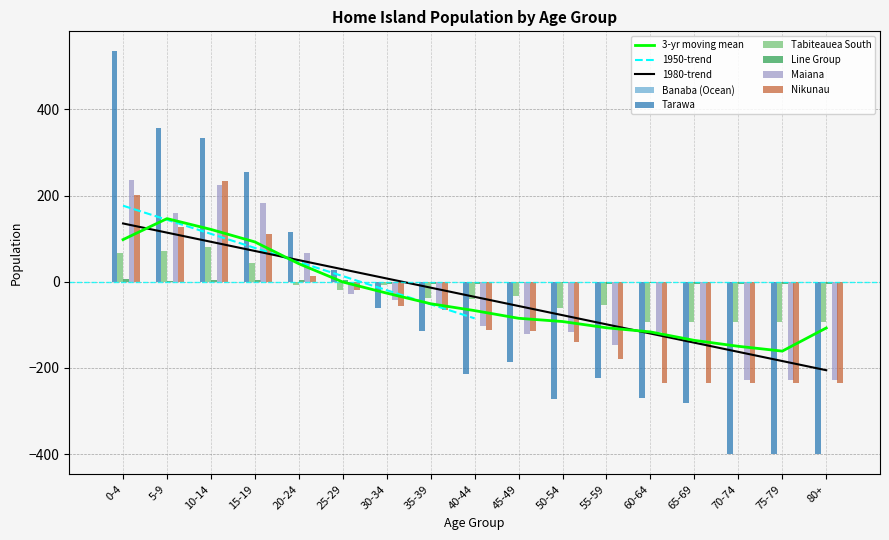

What is the average value of the Line Group series?

-1.7